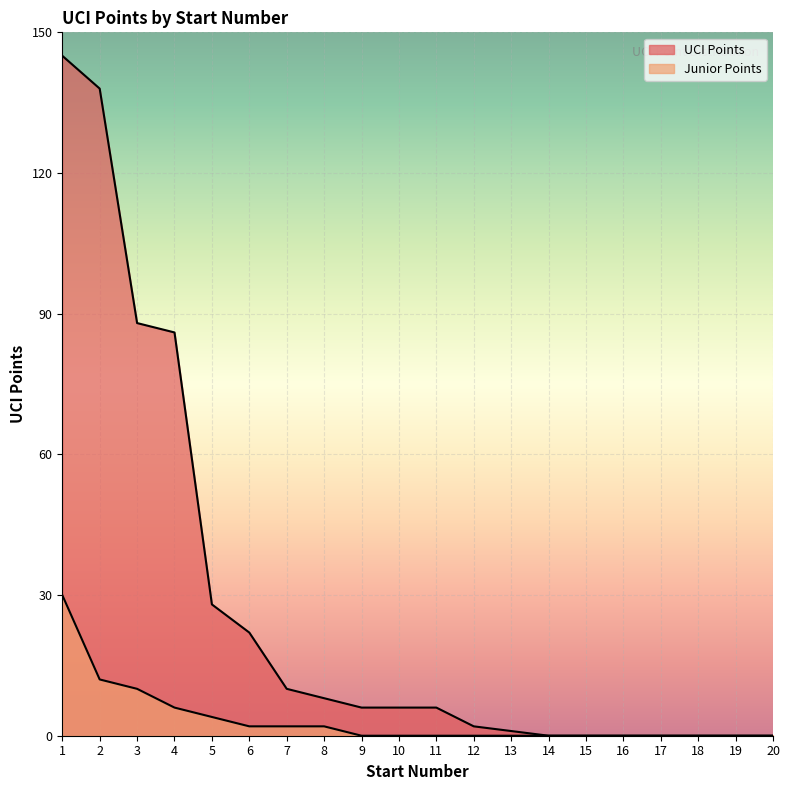

Which category has the lowest value in the Junior Points series?

9